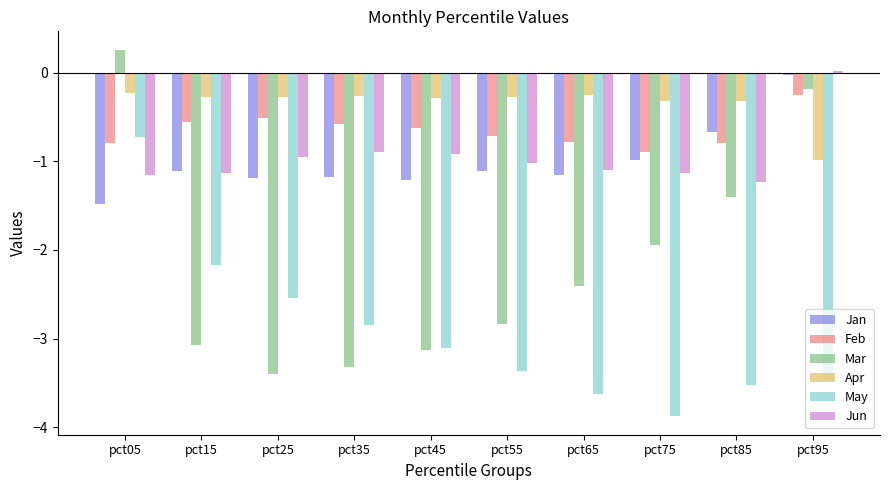

Which series has the largest total across all categories?

Apr